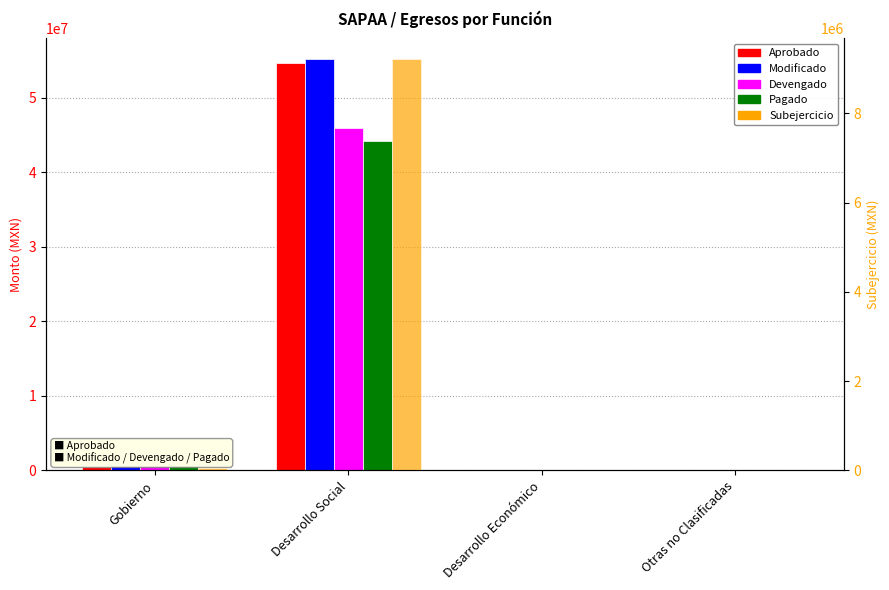

At Desarrollo Económico, list the series in order from largest to smallest.

Aprobado, Modificado, Devengado, Pagado, Subejercicio